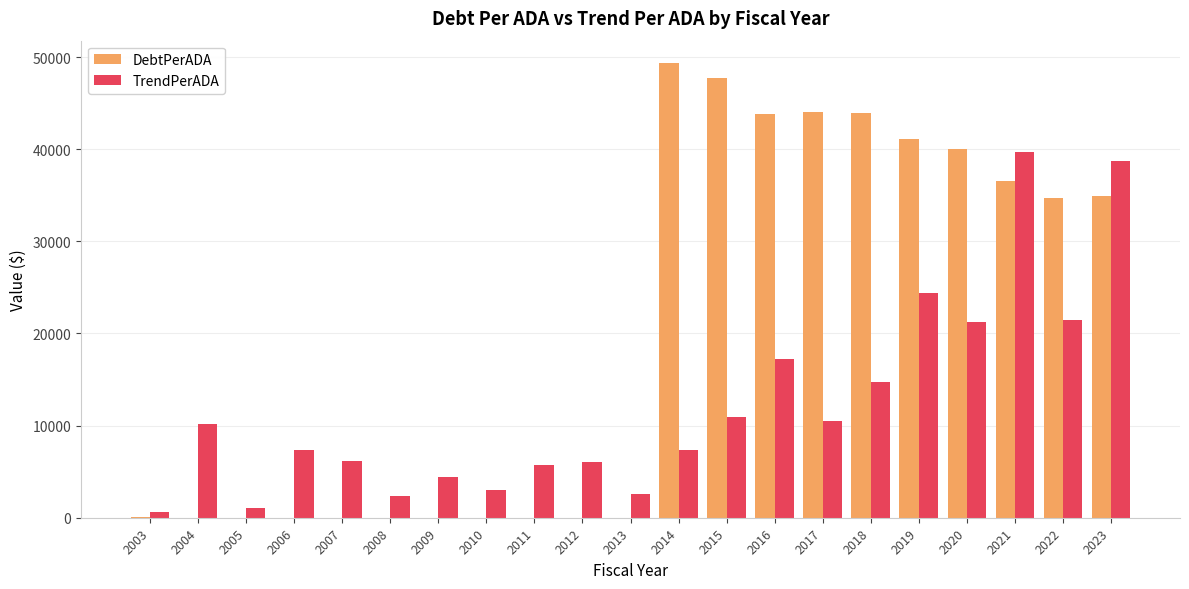

Are the bars grouped side by side (vs. stacked)?

Yes